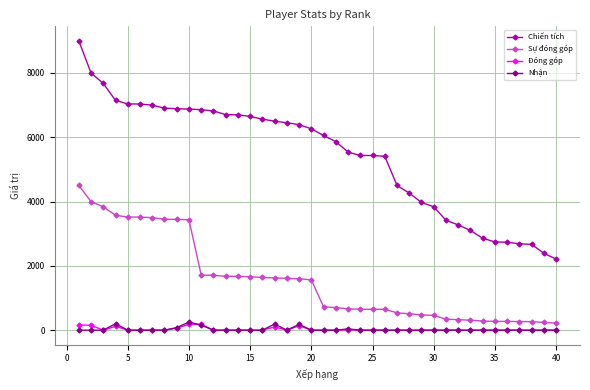

What is the highest value of the Chiến tích series?

9000